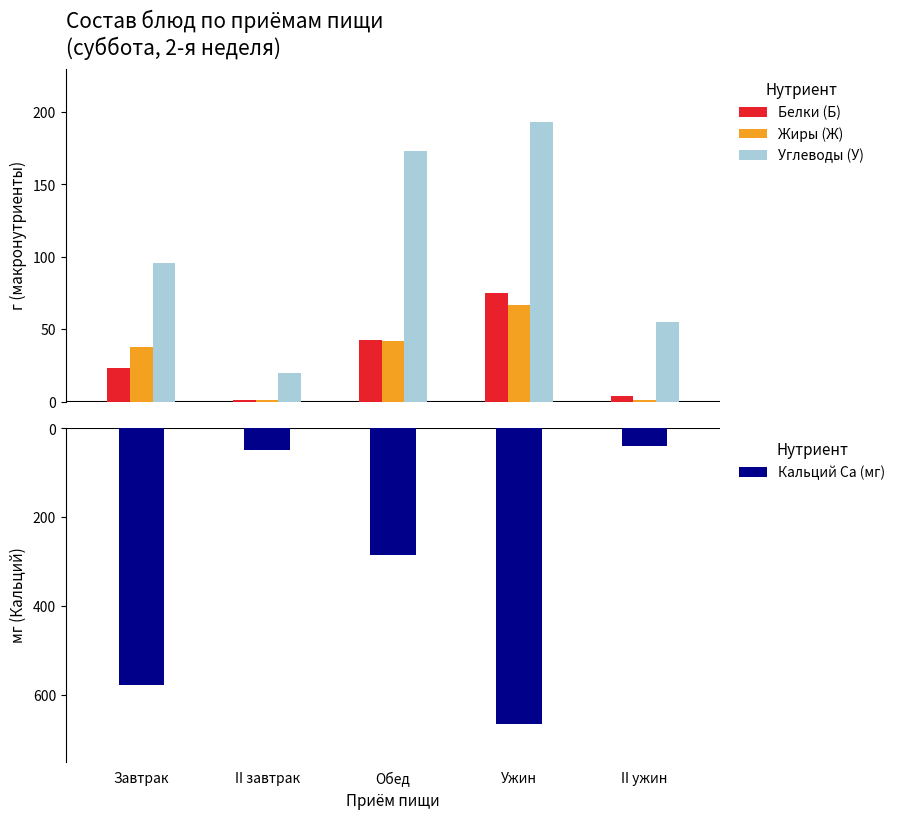

Which category has the lowest value across all series?

Ужин